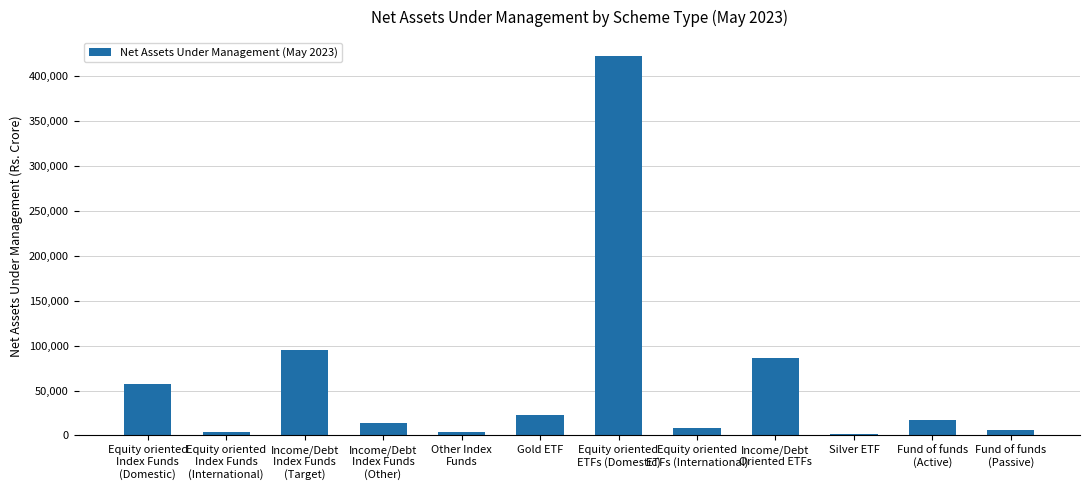

What is the maximum value shown in the chart?

422391.9